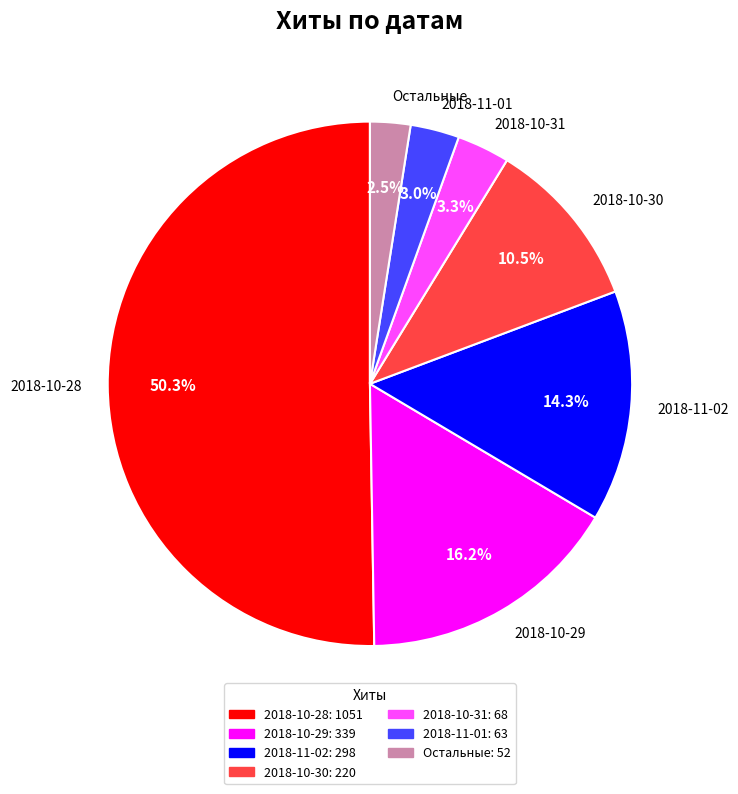

Which slice represents more than half of the pie?

2018-10-28